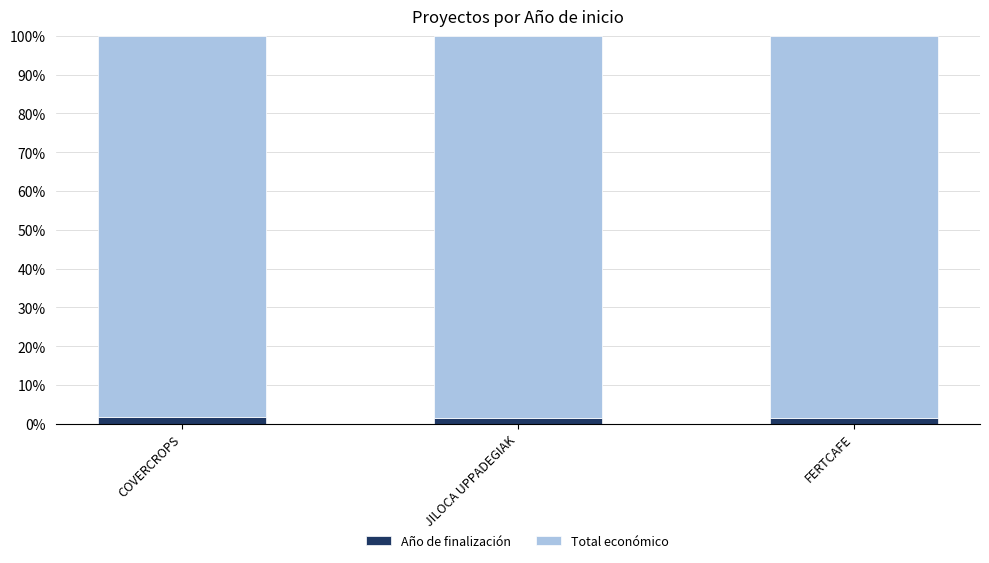

What is the sum of all Año de finalización values?

4.3